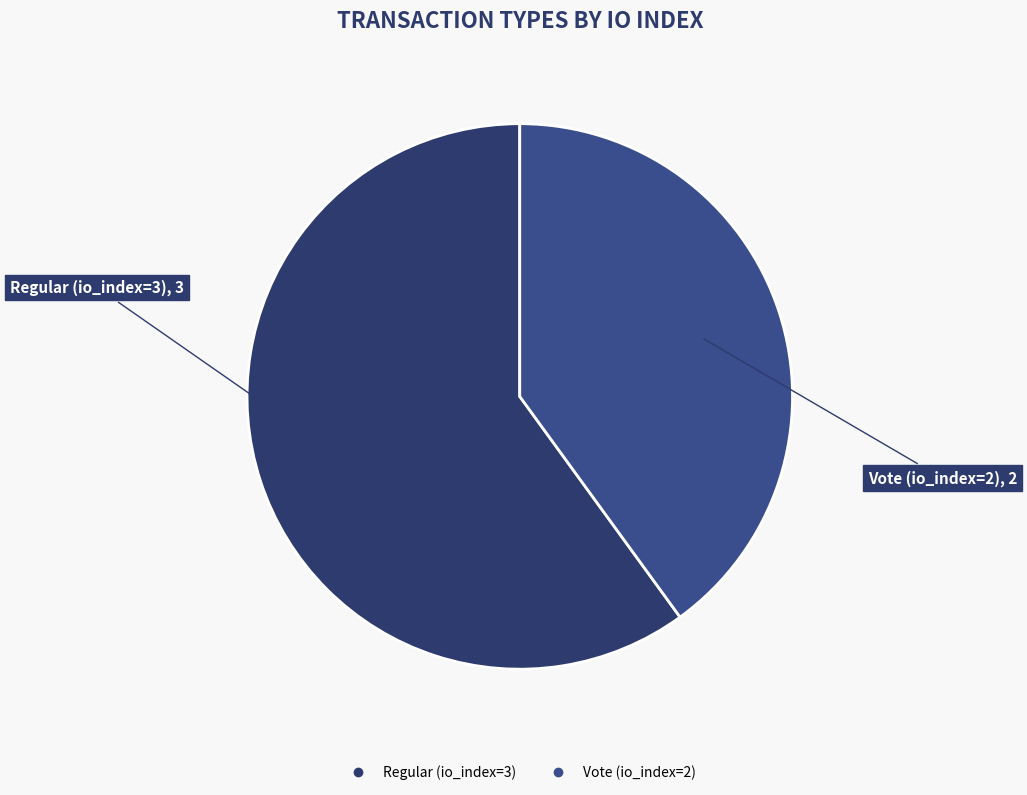

Do Vote (io_index=2) and Regular (io_index=3) together represent more than half of the pie?

Yes